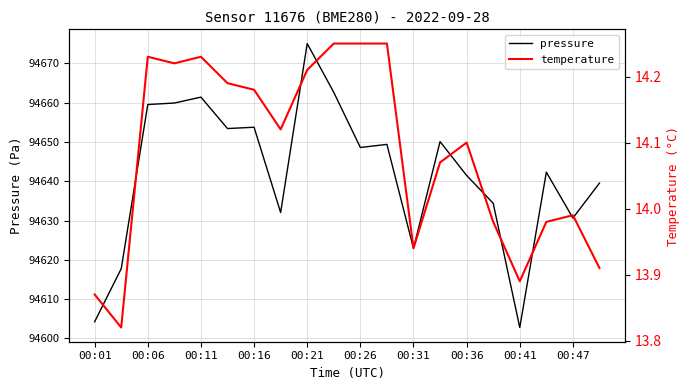

How many data points in pressure are above 94648?

10